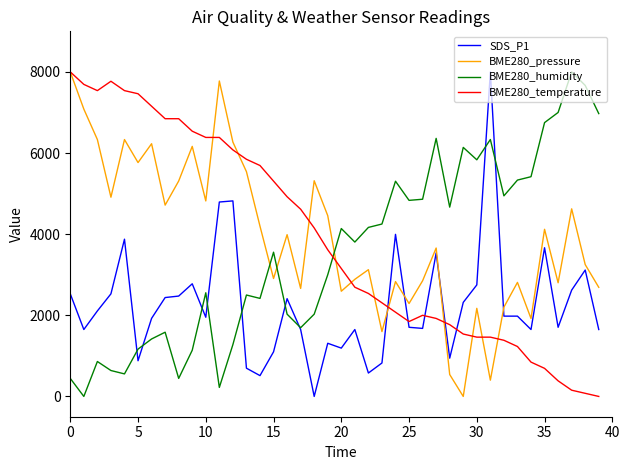

True or false: BME280_humidity and BME280_pressure cross at least once.

True